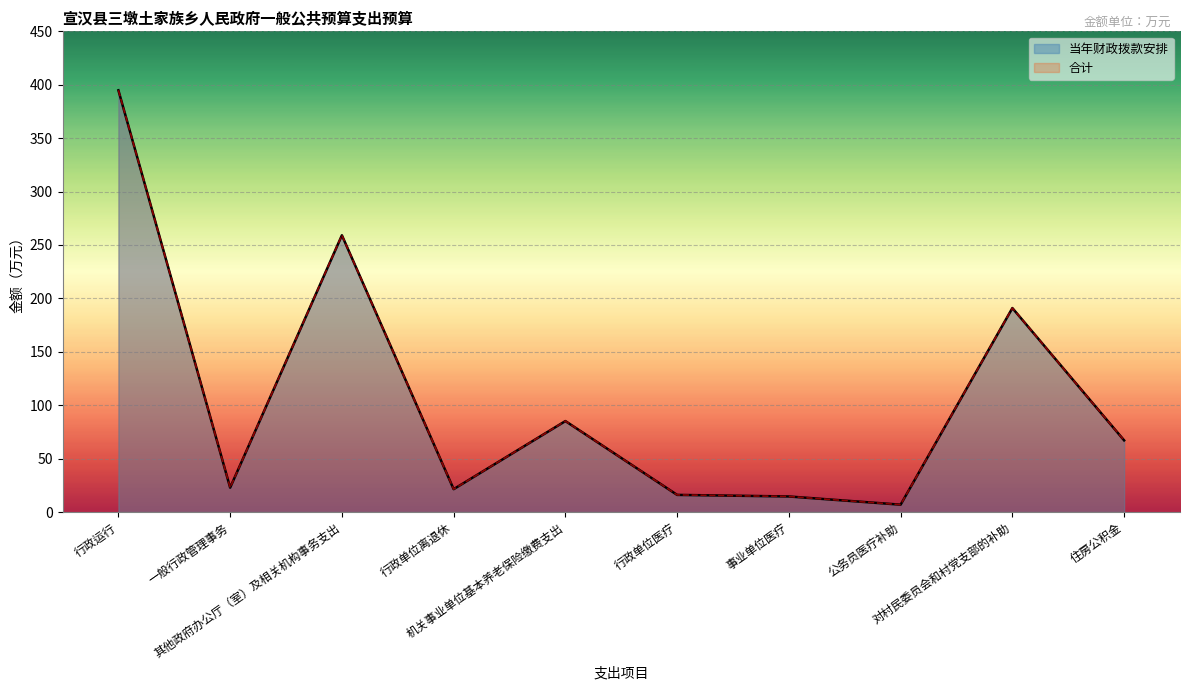

At which category is the sum across all series the highest?

行政运行